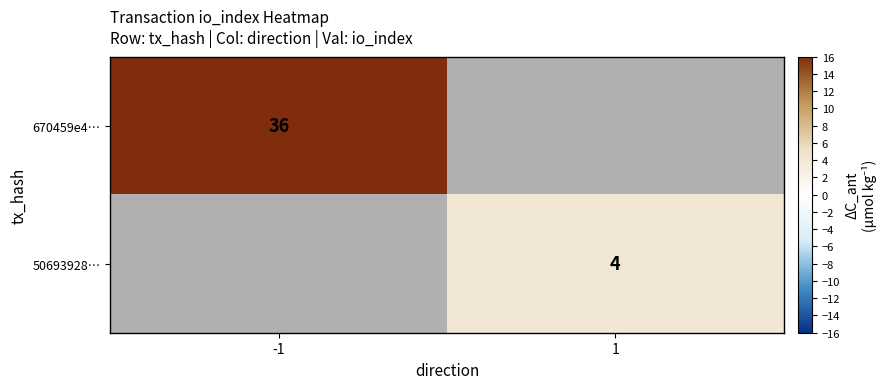

Is the value of 670459e4… at -1 greater than the value of 50693928… at 1?

Yes